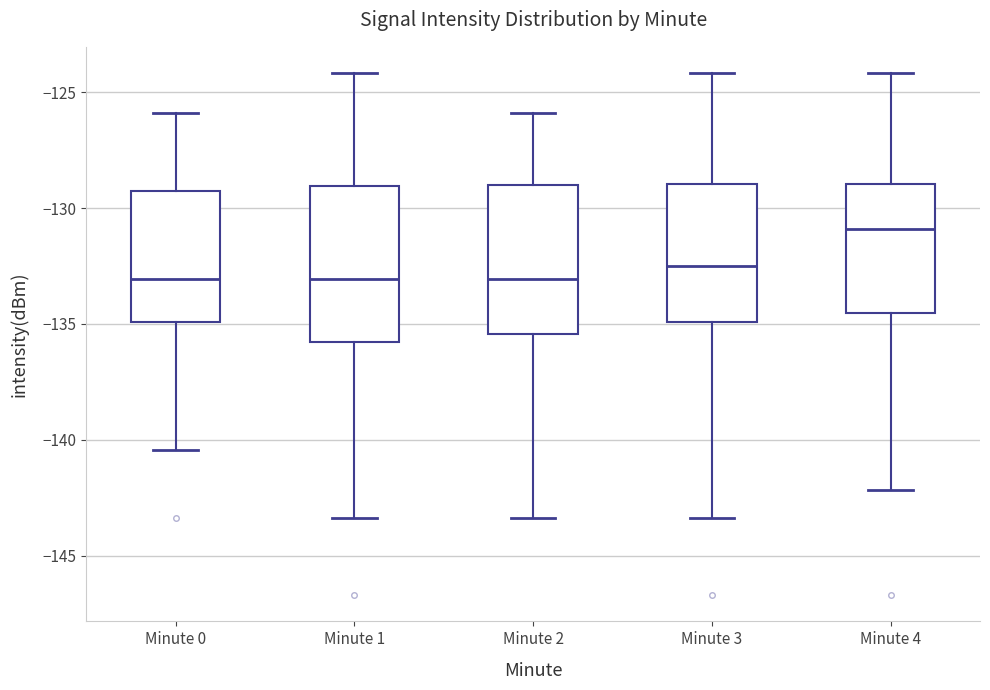

Where does the median line of the box for Minute 2 sit on the y-axis? The values are not printed on the chart, so give them approximately, as read against the axis.

-133.0